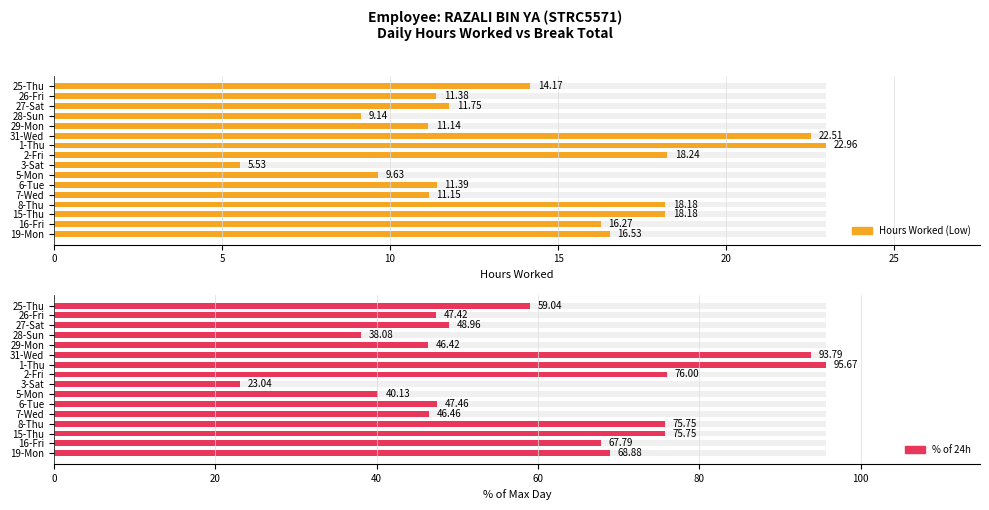

Count the number of categories in the chart.

16